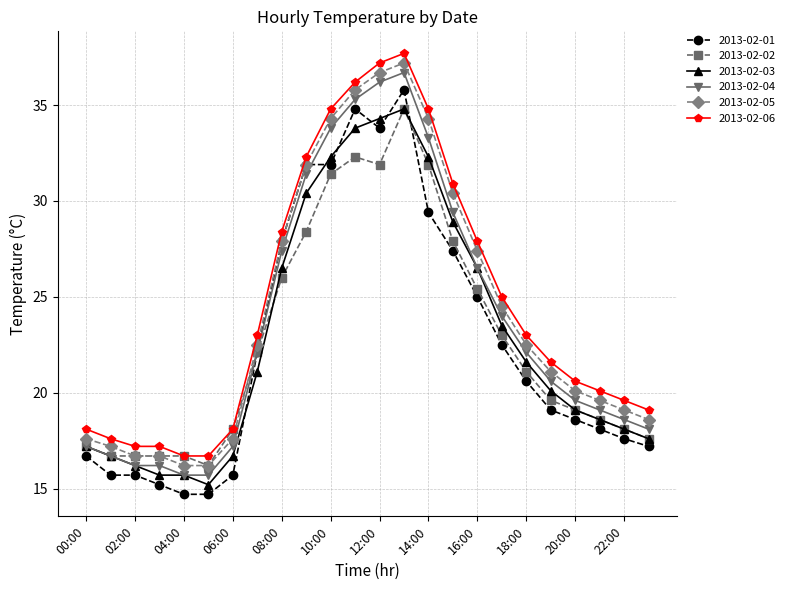

What is the minimum value shown in the chart?

14.7